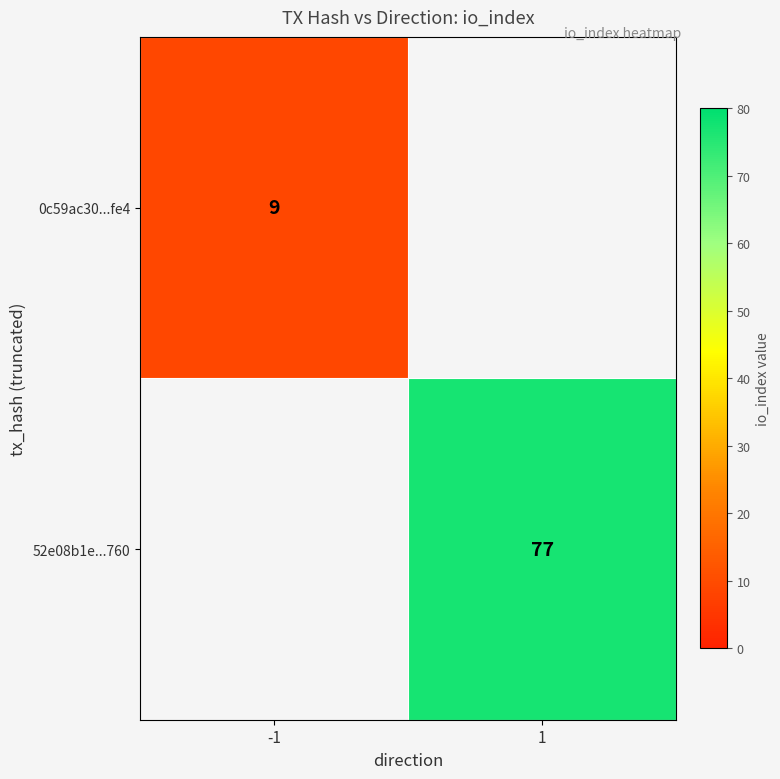

The value of 52e08b1e...760 at 1 is 29. True or false?

False